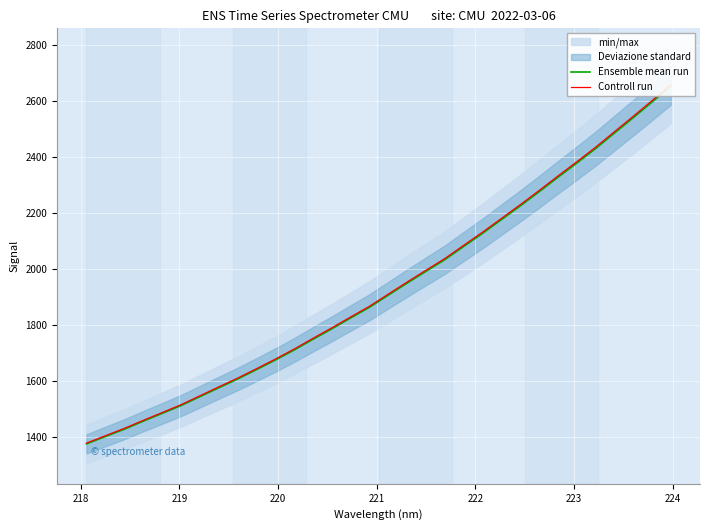

Reading left to right, what are all the values shown in this chart?

Ensemble mean run: 1374.8	1401.1	1427.2	1455.8	1483.4	1511.5	1543.3	1575.0	1606.4	1639.9	1674.1	1710.1	1748.4	1785.9	1824.7	1862.9	1906.2	1949.3	1991.4	2033.2	2080.4	2127.1	2176.1	2225.1	2275.6	2327.3	2378.1	2429.9	2485.3	2540.3	2596.3	2653.3
Controll run: 1377.6	1403.9	1430.0	1458.7	1486.4	1514.5	1546.4	1578.1	1609.6	1643.2	1677.5	1713.5	1751.9	1789.4	1828.3	1866.6	1910.1	1953.2	1995.4	2037.2	2084.5	2131.3	2180.4	2229.5	2280.1	2332.0	2382.8	2434.8	2490.2	2545.4	2601.5	2658.6